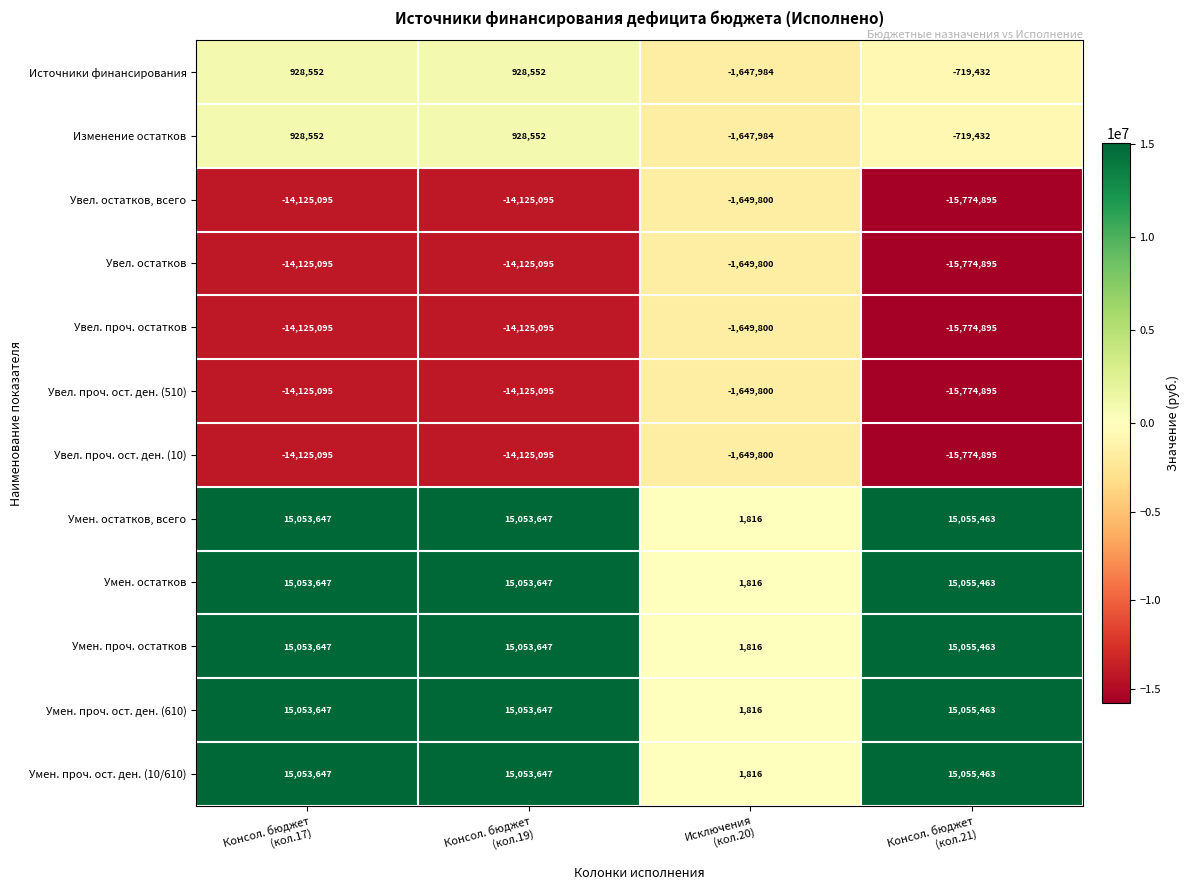

What is the average value of the Увел. проч. ост. ден. (510) series?

-11418721